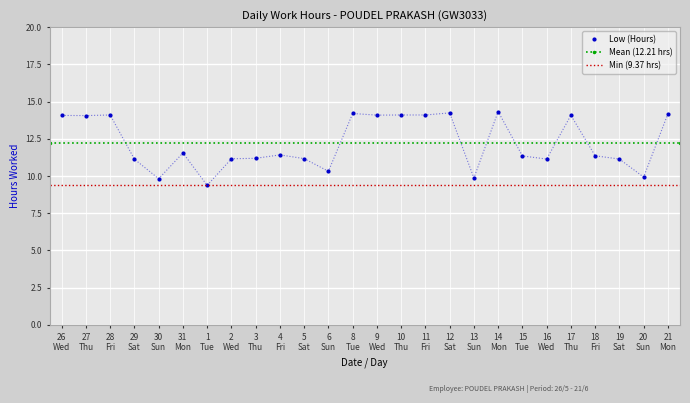

What is the maximum value for Low (Hours)?

14.3